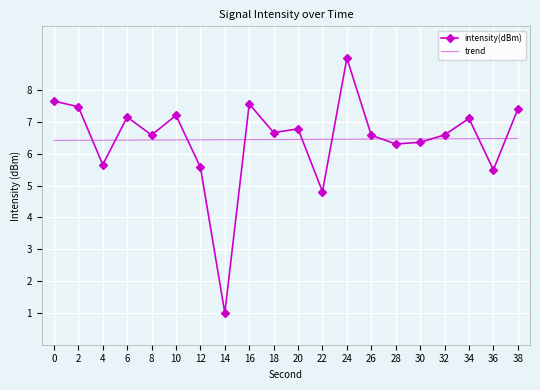

Between 12 and 2, which is larger?

2